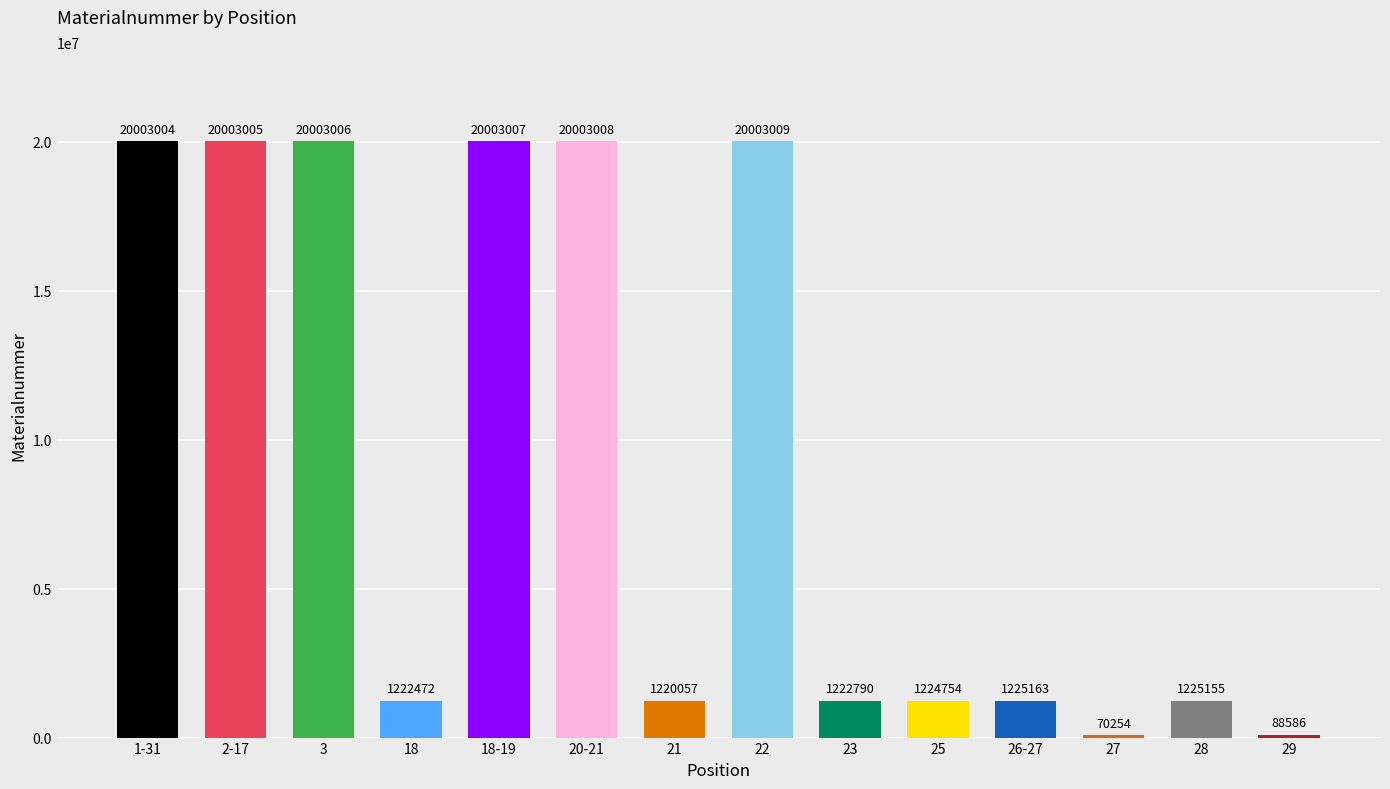

How many series are shown in this chart?

1